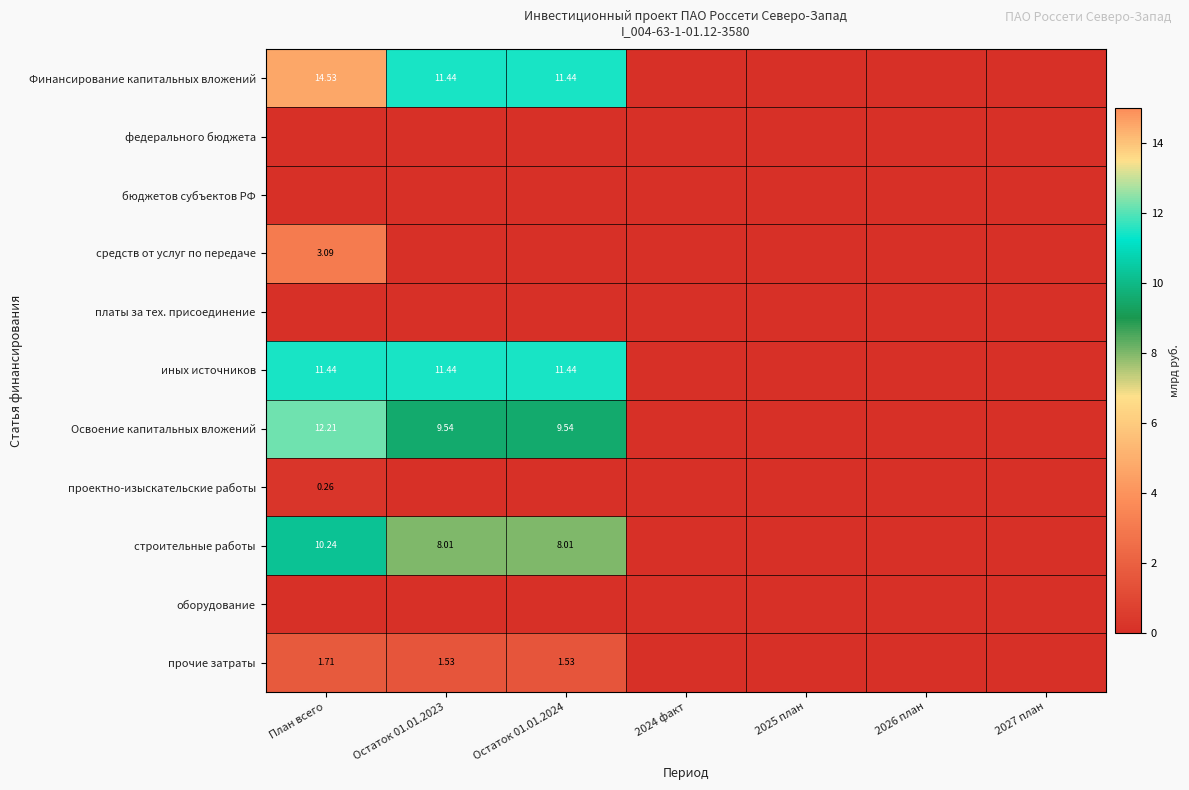

What is the average value of the прочие затраты series?

0.7